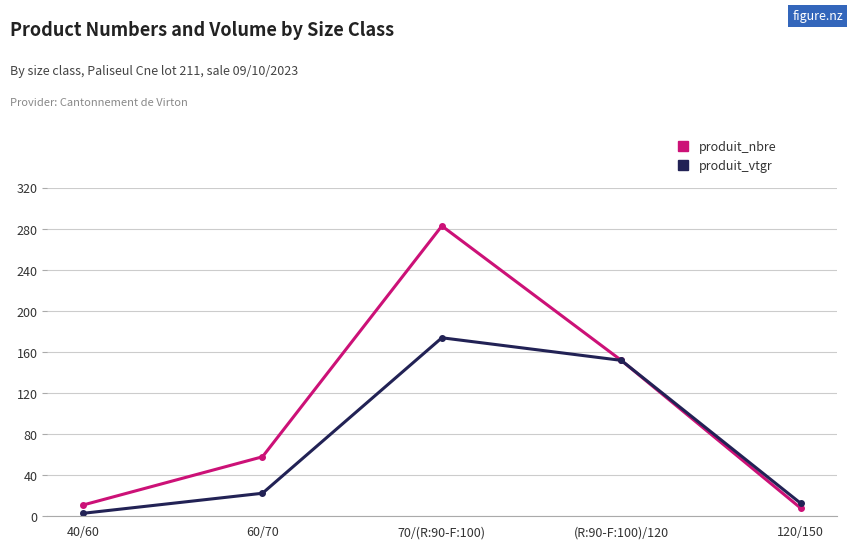

True or false: produit_vtgr has more than 0 interior local peaks.

True